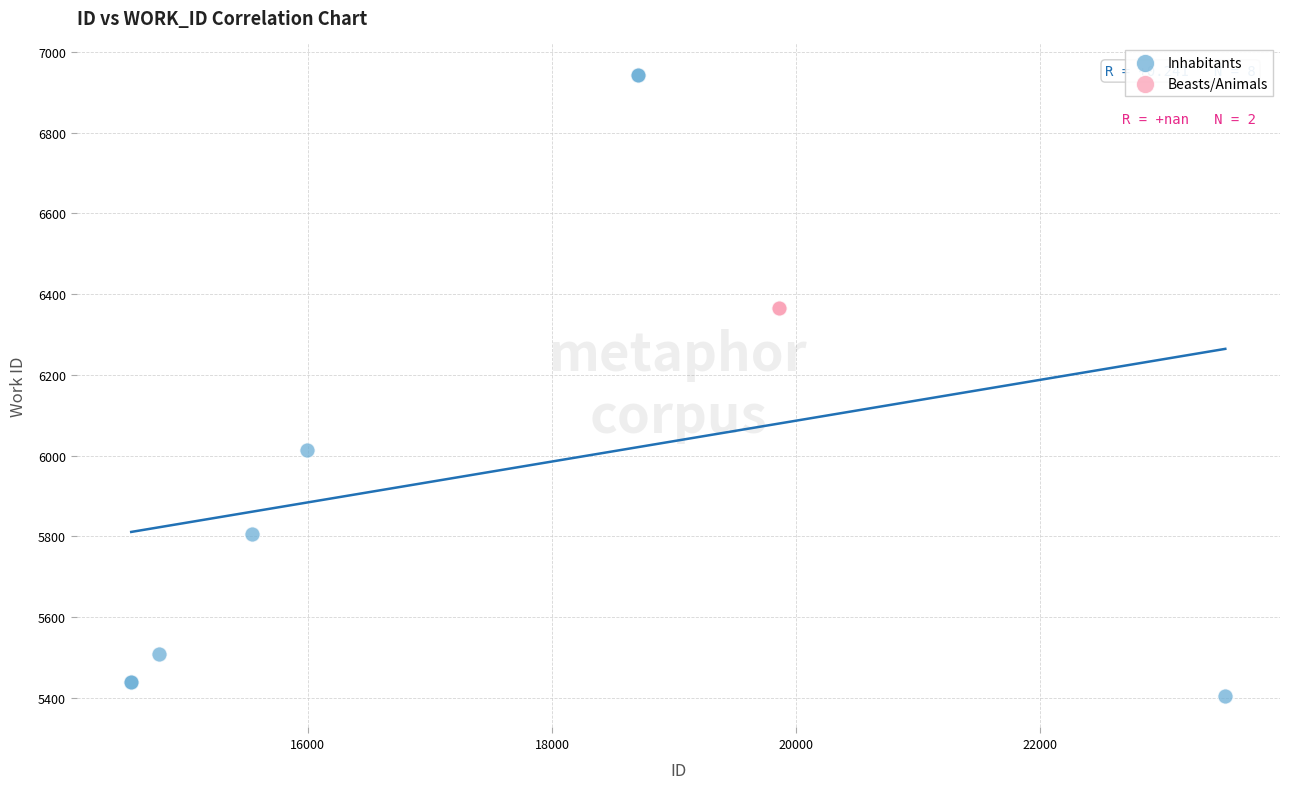

What are all the series names shown in the legend?

Inhabitants, Beasts/Animals